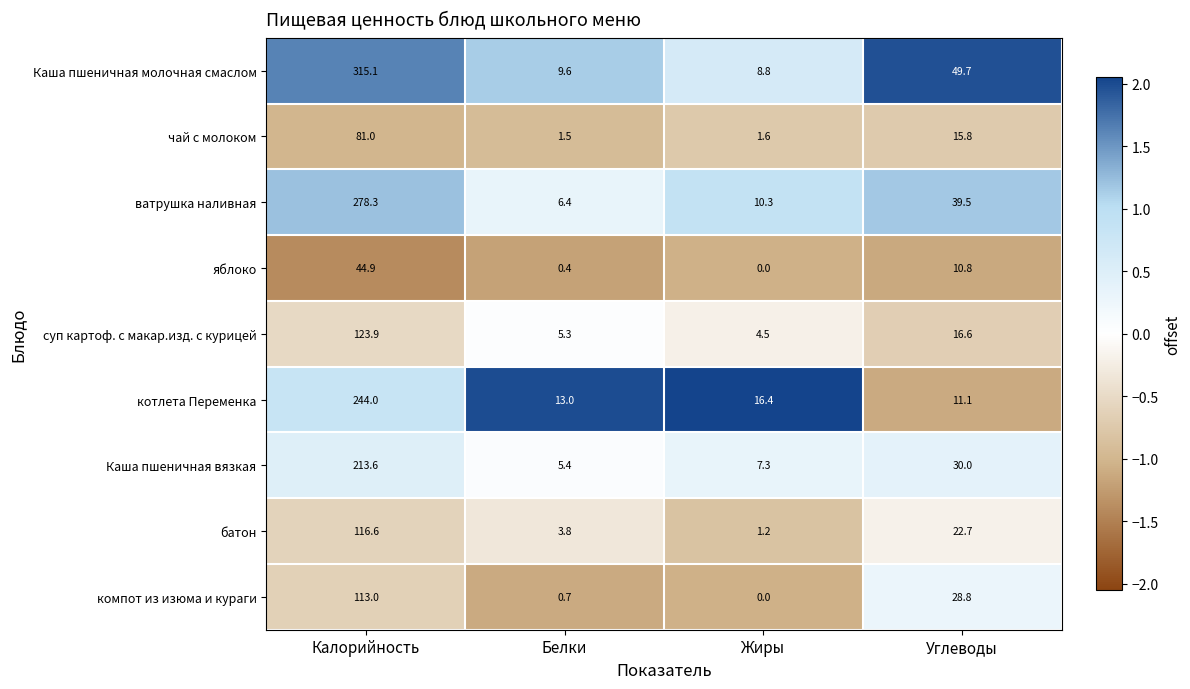

What is the minimum value for котлета Переменка?

11.1